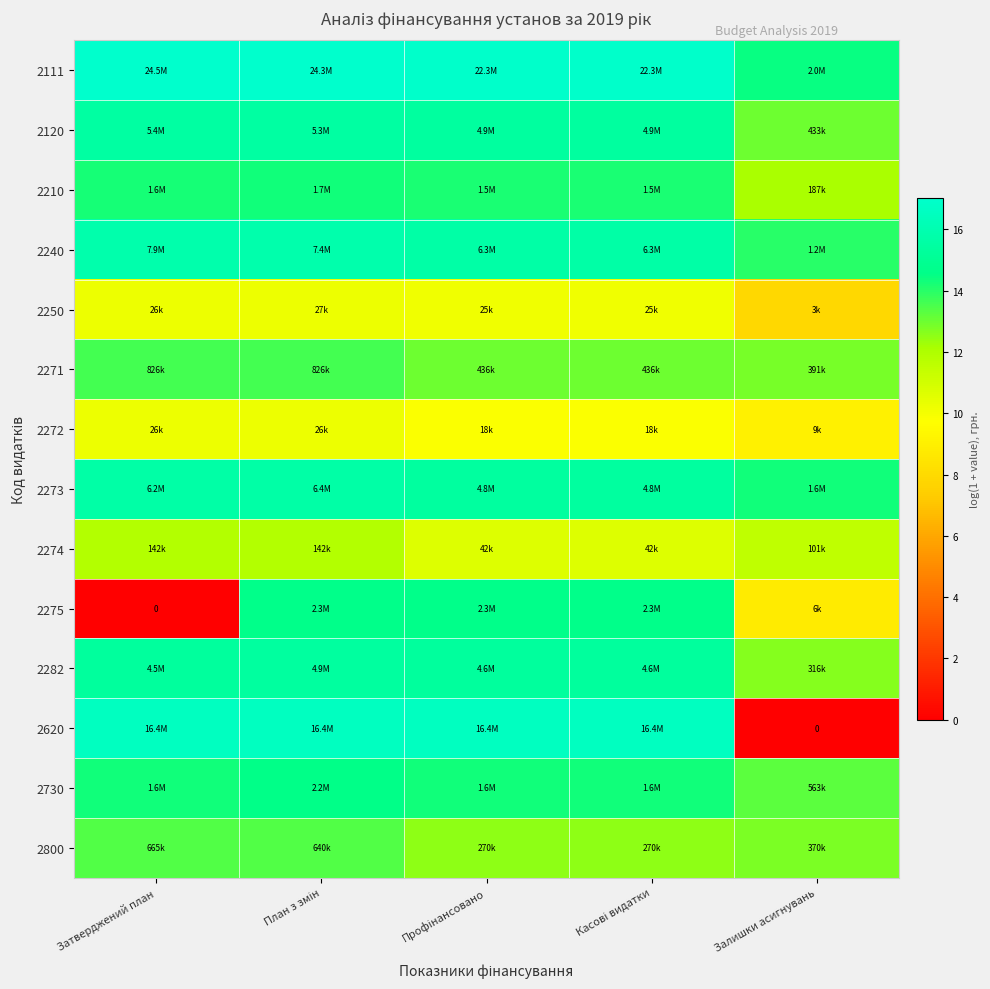

Which category has the highest value across all series?

Затверджений план